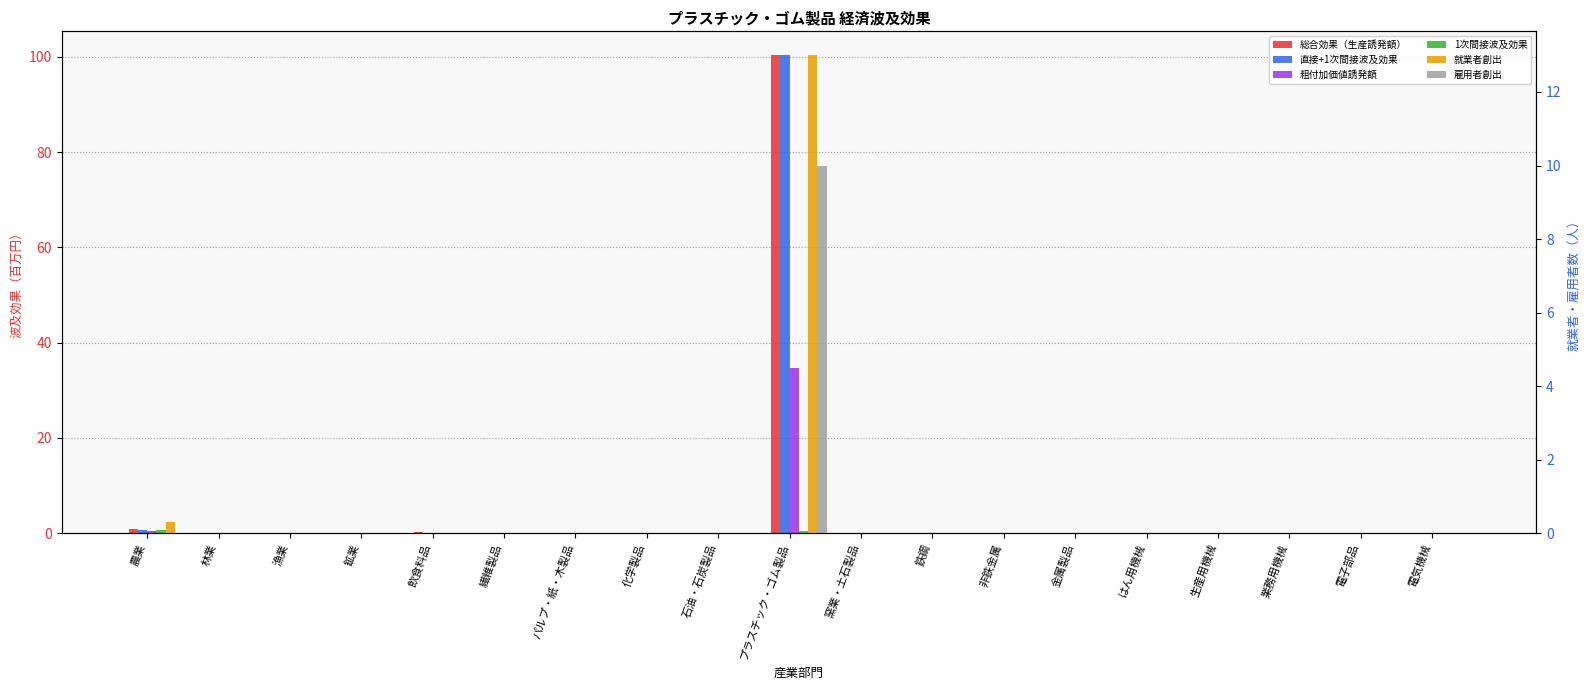

What position from the right is 電子部品?

2